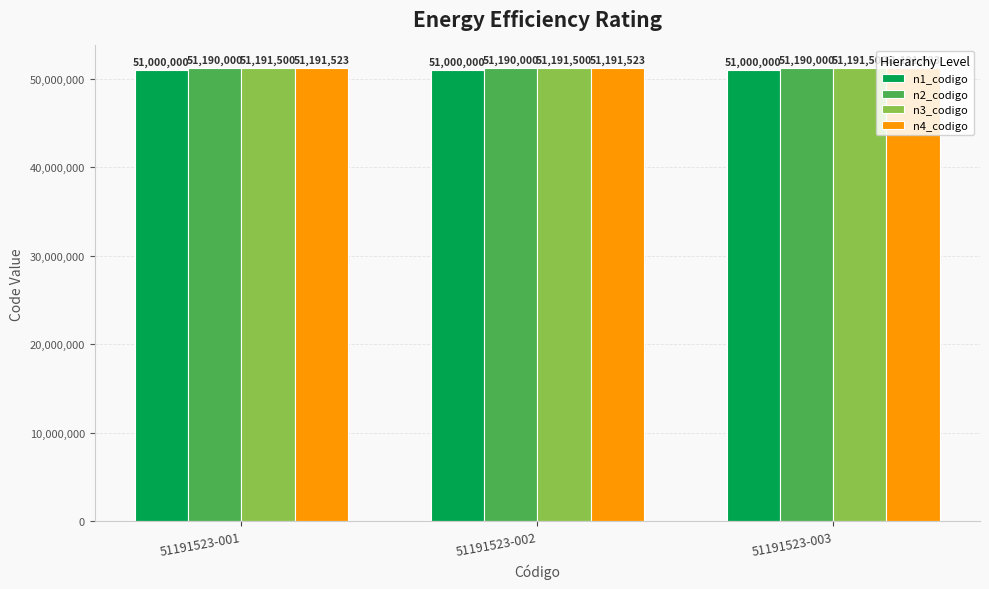

What is the approximate value of n4_codigo at 51191523-003?

51191523